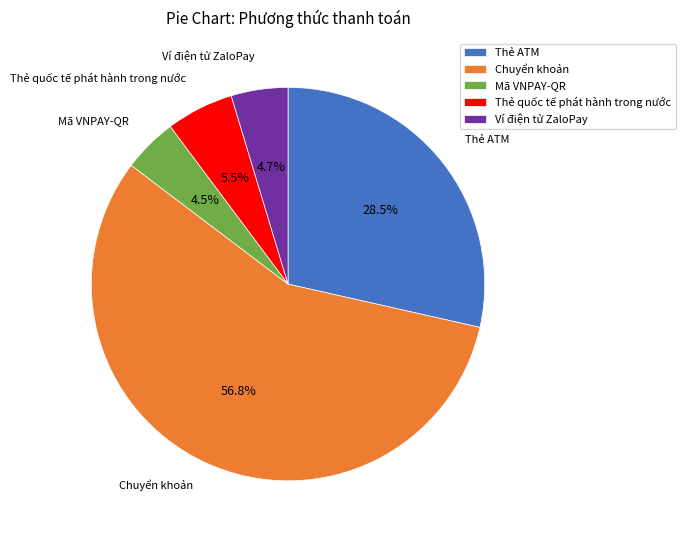

How many slices are in this pie chart?

5